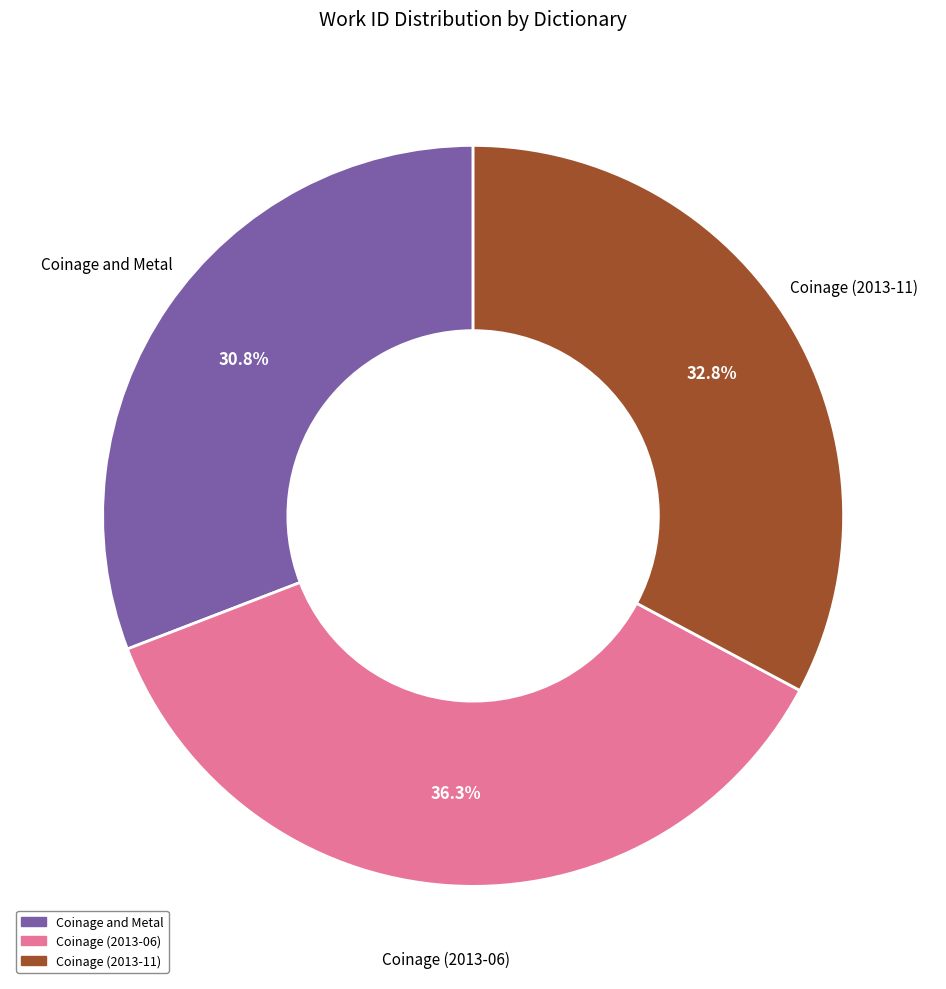

Is there a majority slice in this chart?

No